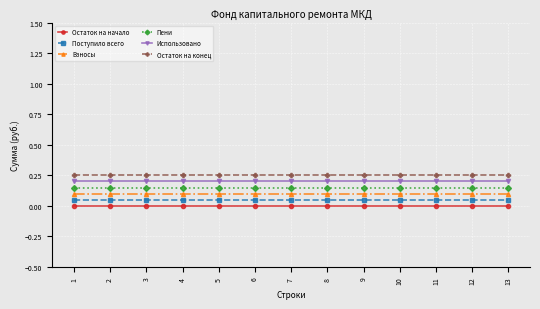

What is the sum of the Остаток на конец values at 3 and 7?

0.5